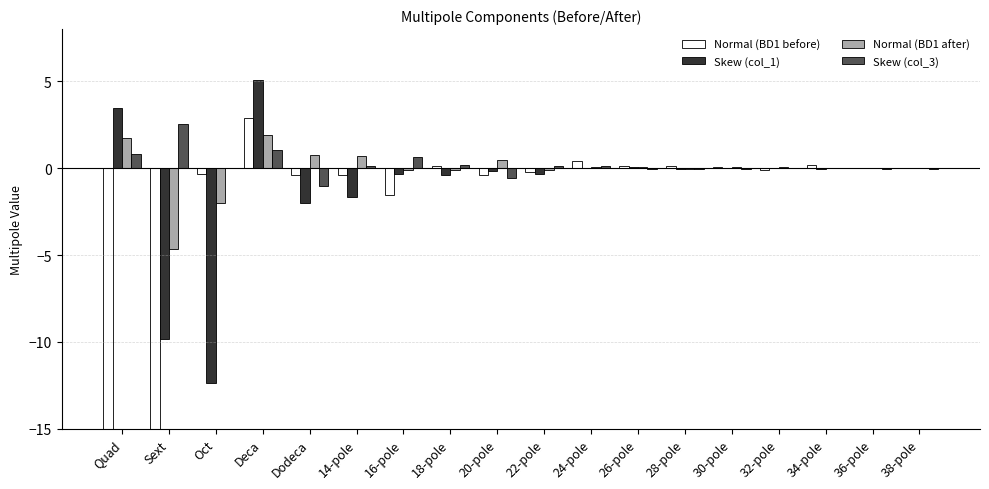

Which series changed the most between Sext and 38-pole?

Normal (BD1 before)